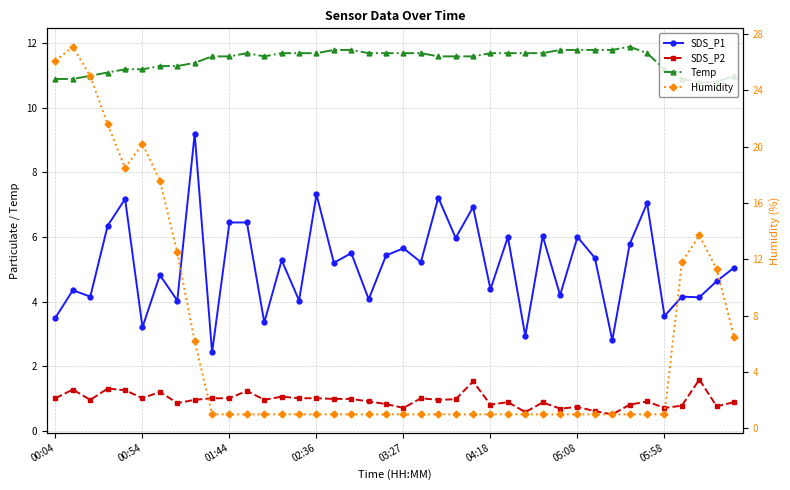

Where is SDS_P2 nearest to the value 1?

00:04